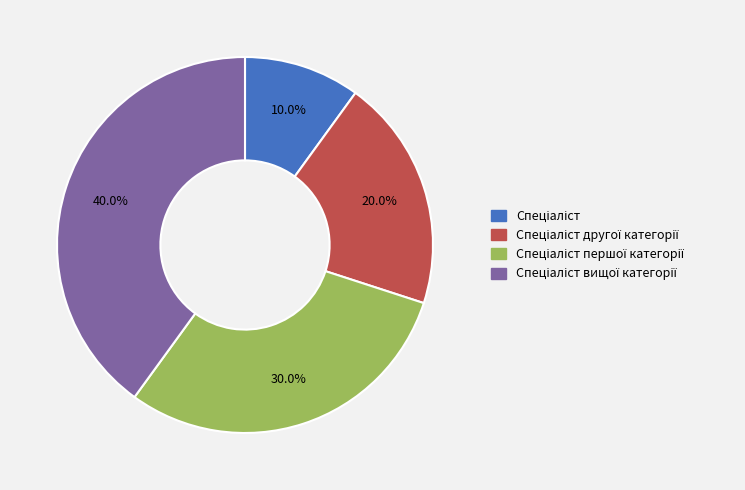

Is there any slice that represents more than half of the pie?

No